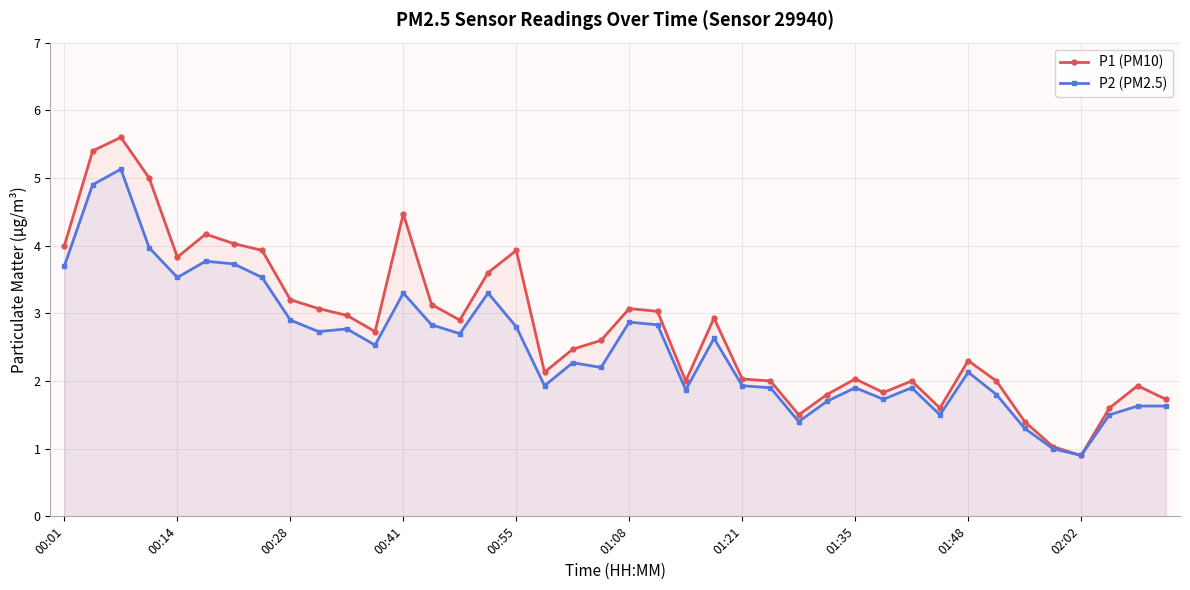

Which series has the largest total across all categories?

P1 (PM10)